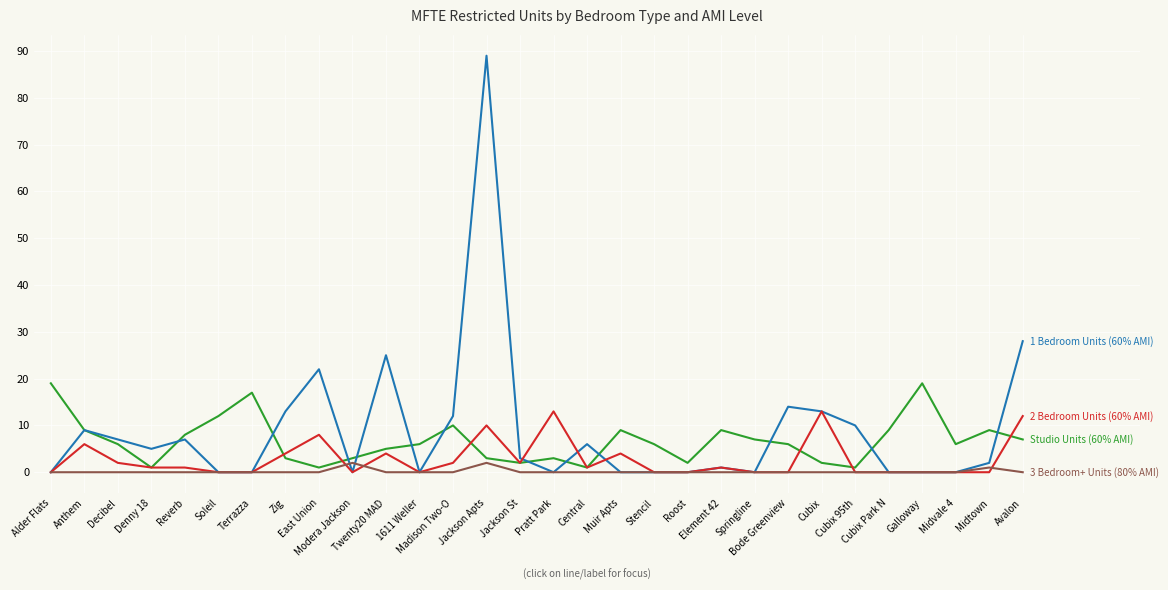

What is the greatest value displayed?

89